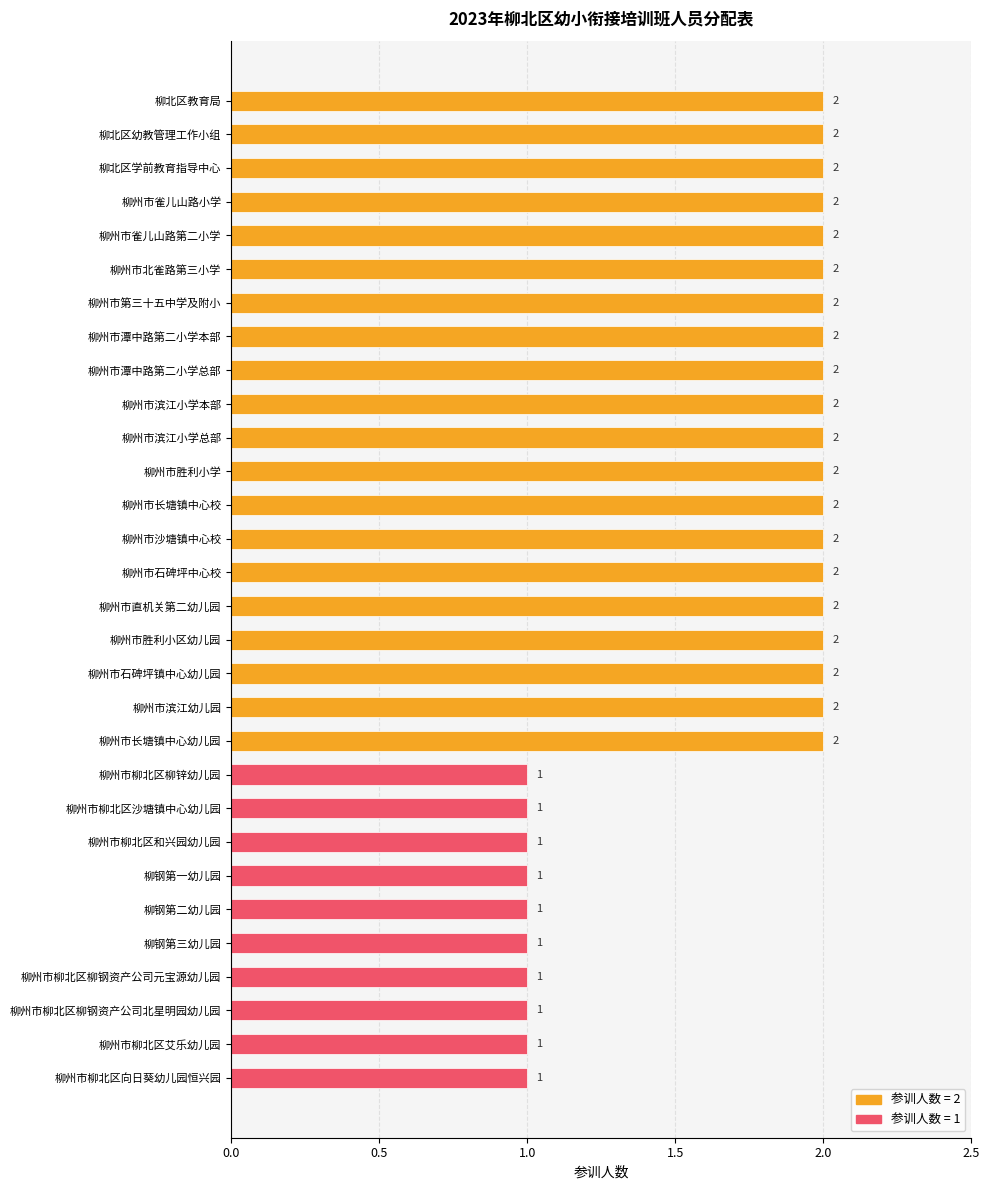

What is the value of the 6th bar from the top?

2